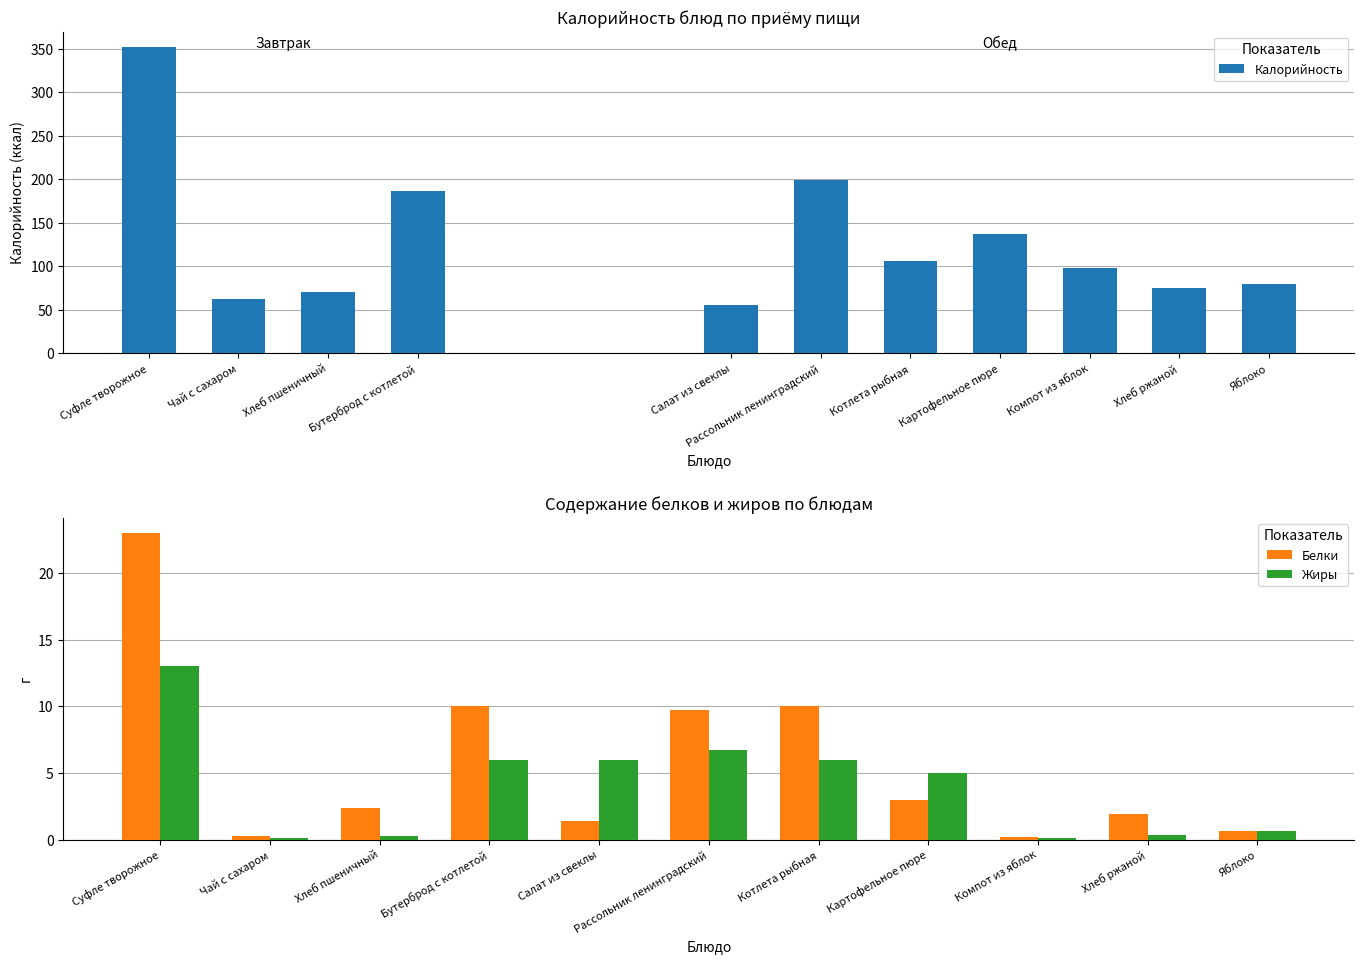

Reading left to right, what are all the values shown in this chart?

Калорийность: 352.0	62.0	70.1	187.0	56.0	199.0	106.0	137.0	98.0	75.0	80.0
Белки: 23.0	0.3	2.4	10.0	1.4	9.8	10.0	3.0	0.2	1.9	0.7
Жиры: 13.0	0.1	0.3	6.0	6.0	6.7	6.0	5.0	0.1	0.3	0.7